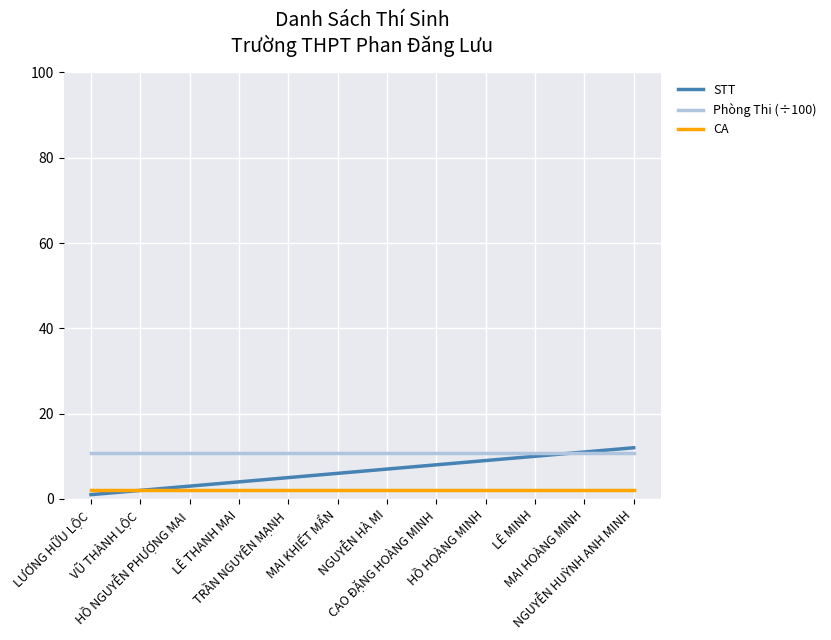

The value of STT at LÊ MINH is 5.7. True or false?

False